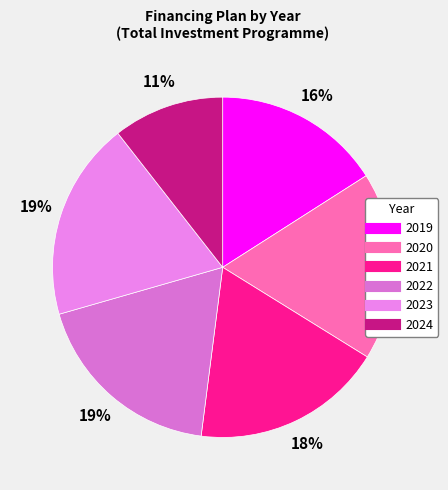

Which category has the smallest portion of the pie?

2024